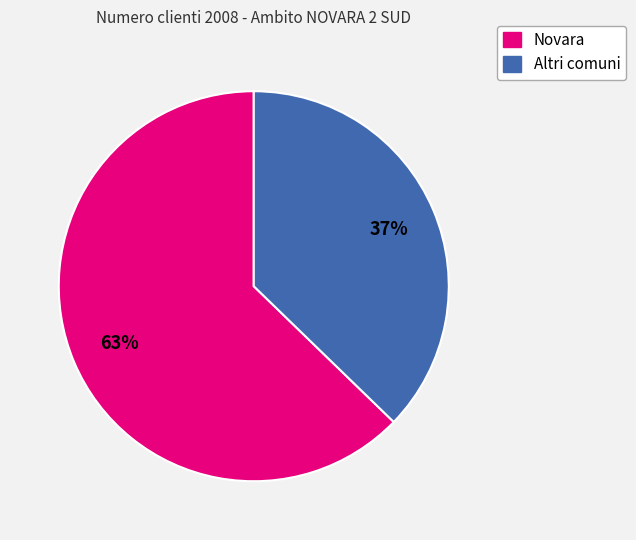

Is there a majority slice in this chart?

Yes